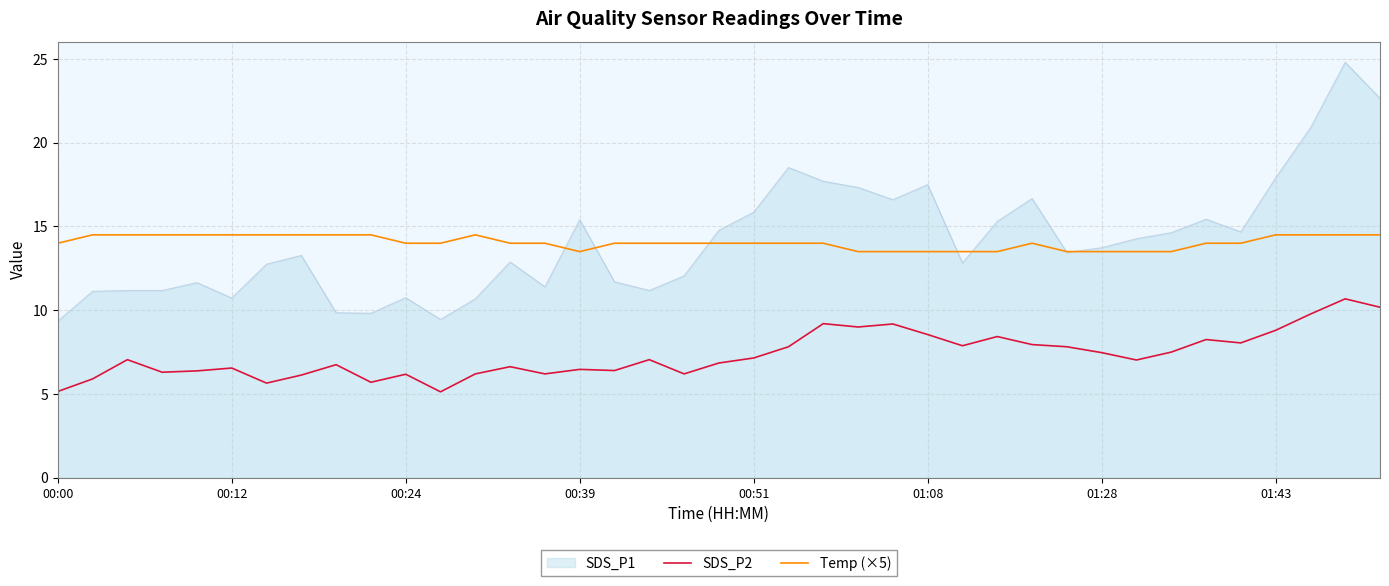

Which series has the largest range (max minus min)?

SDS_P1